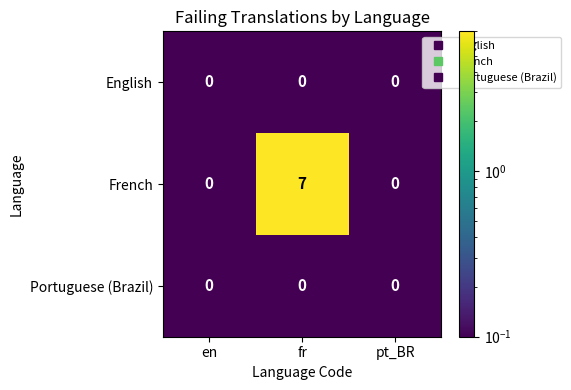

How many series are shown in this chart?

3